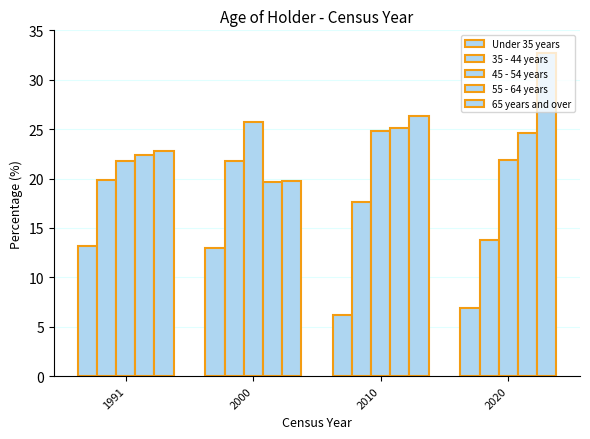

What is the value of the 35 - 44 years bar at the 3rd from the left?

17.6